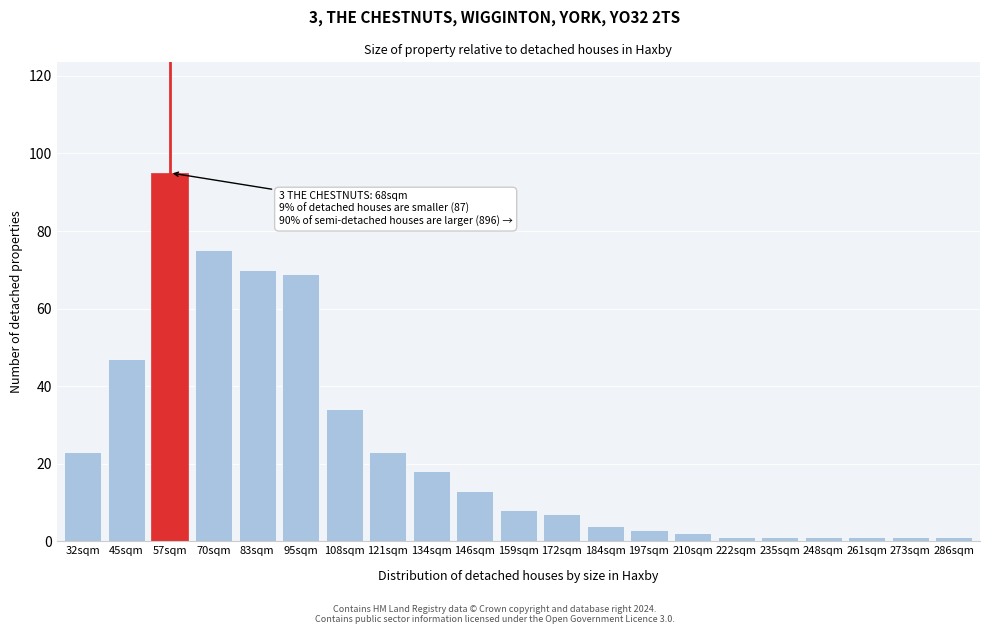

Reading left to right, transcribe all the data shown in this chart.

32sqm=23	45sqm=47	57sqm=95	70sqm=75	83sqm=70	95sqm=69	108sqm=34	121sqm=23	134sqm=18	146sqm=13	159sqm=8	172sqm=7	184sqm=4	197sqm=3	210sqm=2	222sqm=1	235sqm=1	248sqm=1	261sqm=1	273sqm=1	286sqm=1